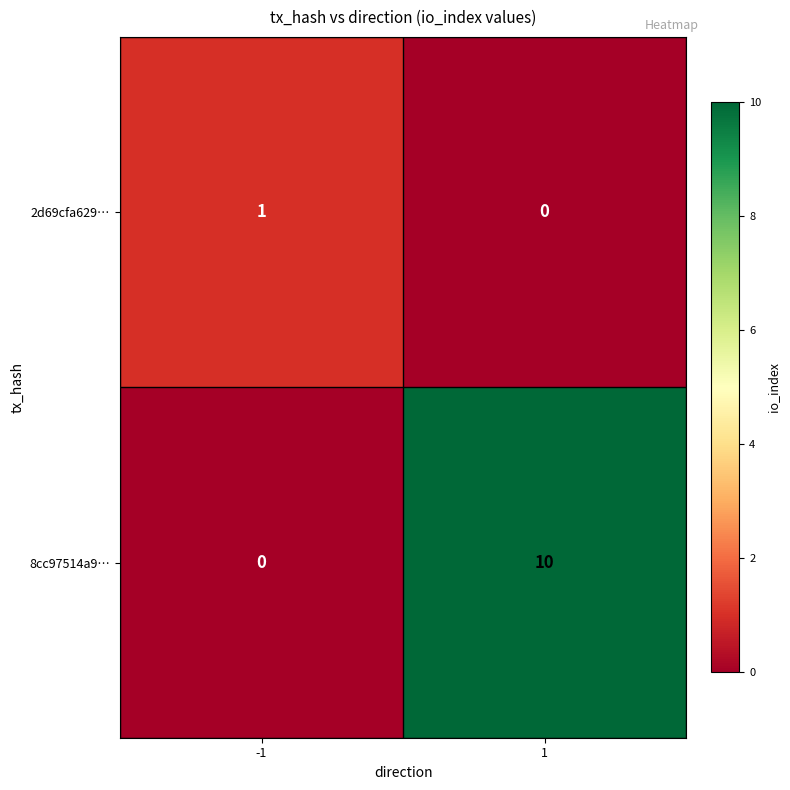

What is the greatest value displayed?

10